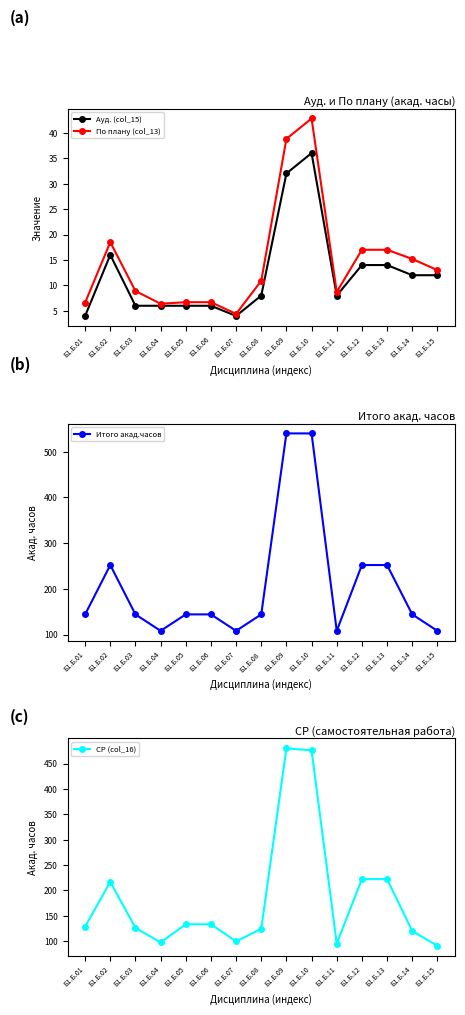

At which category does По плану (col_13) reach its first local valley?

Б1.Б.04